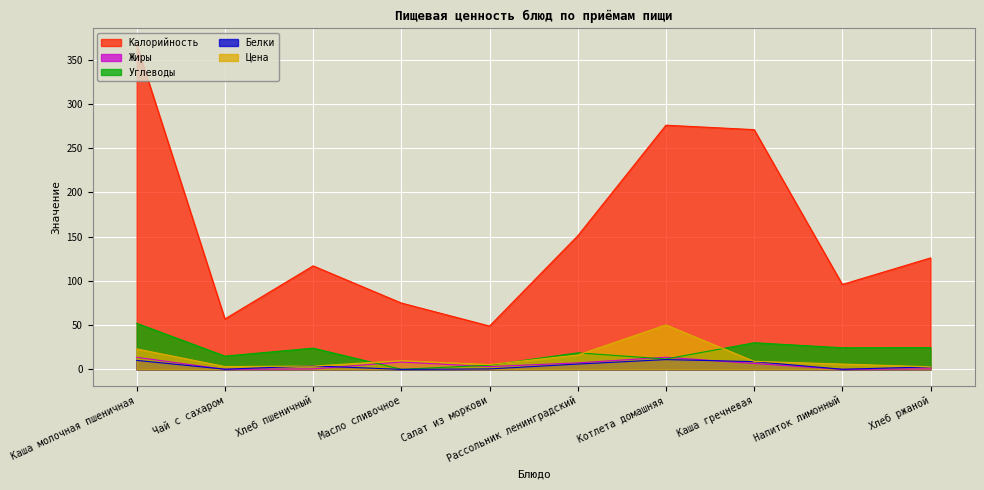

Where is the first local minimum for Жиры?

Чай с сахаром